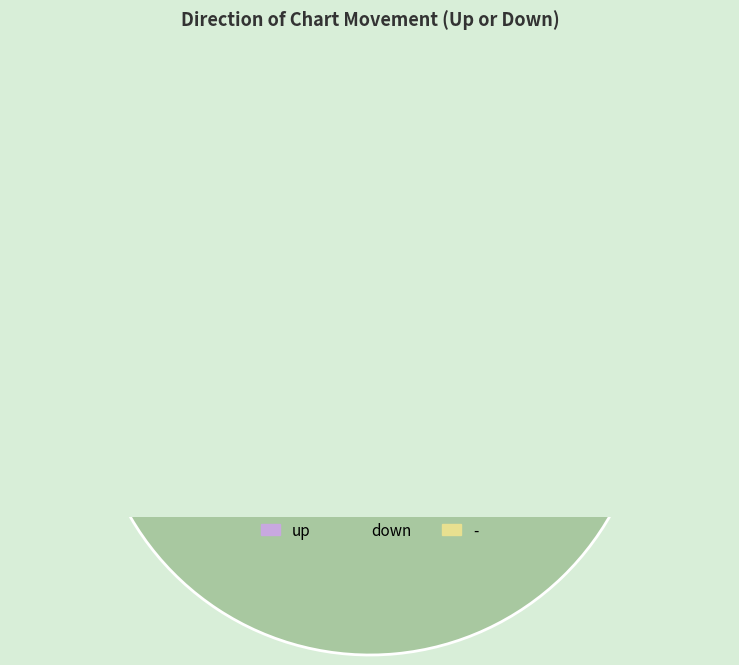

What percentage is NOT represented by -?

95.0%